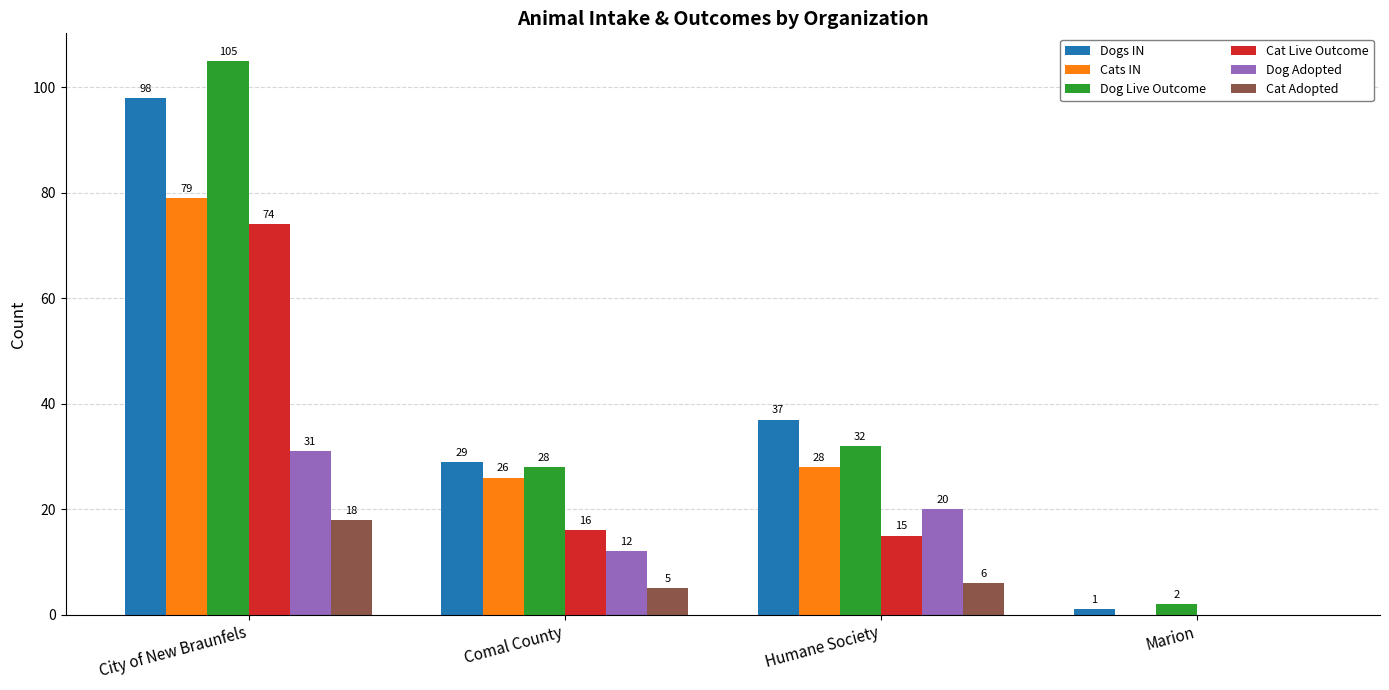

Are the bars grouped side by side (vs. stacked)?

Yes